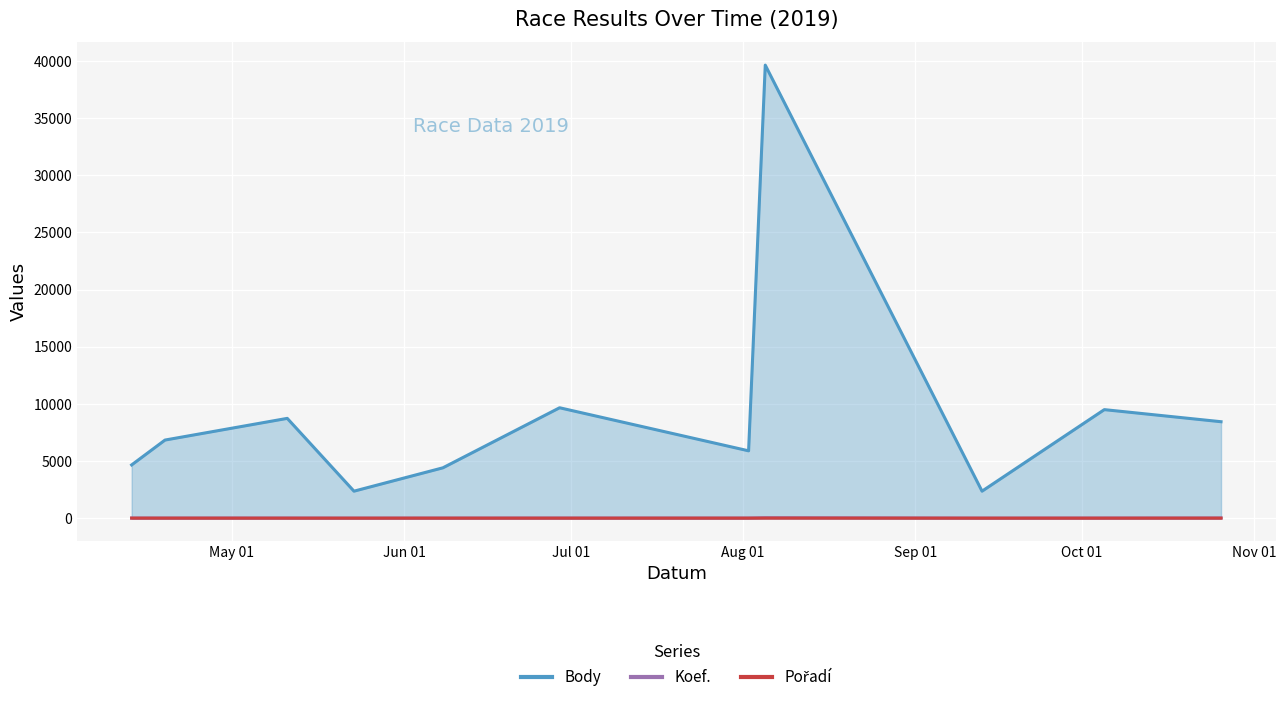

True or false: Pořadí and Body intersect in this chart.

False